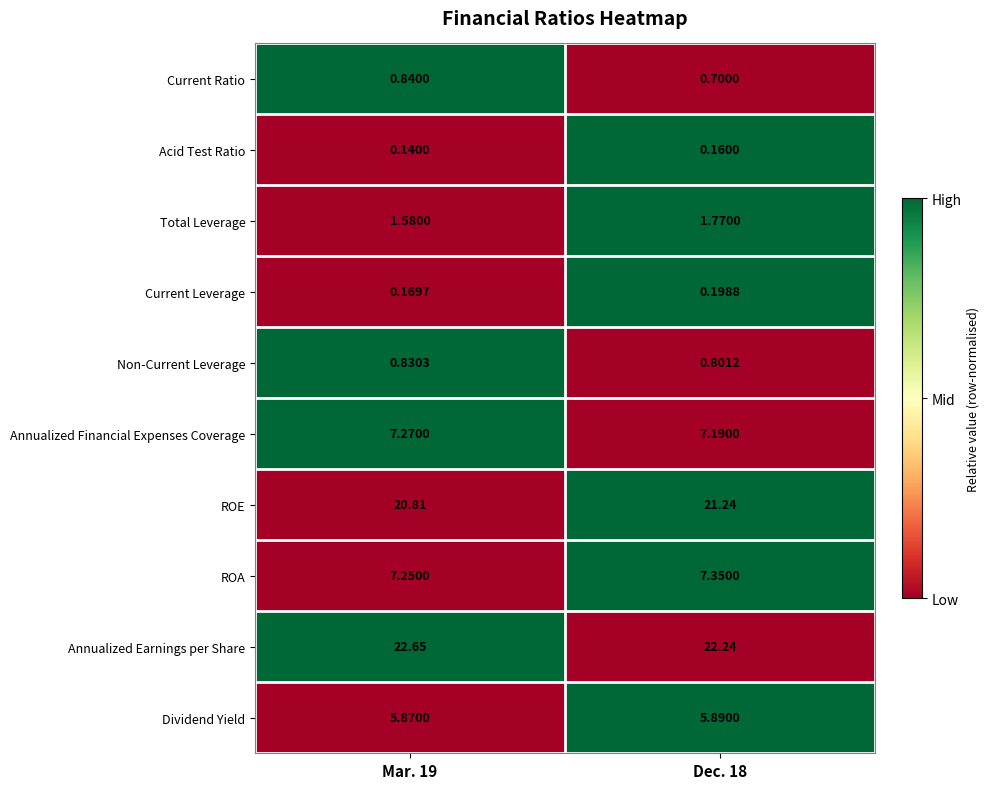

Rank the series by their maximum value, from lowest to highest.

Acid Test Ratio, Current Leverage, Non-Current Leverage, Current Ratio, Total Leverage, Dividend Yield, Annualized Financial Expenses Coverage, ROA, ROE, Annualized Earnings per Share